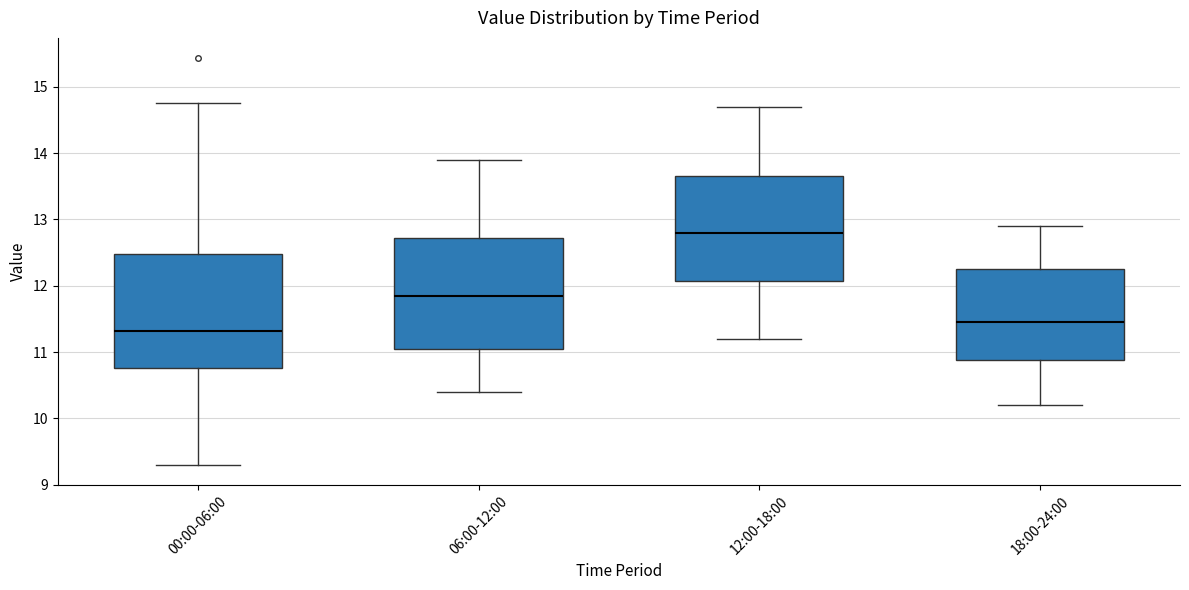

Reading left to right, transcribe this box plot: for each box, give where its median line is, the range the box spans, and where its two whiskers end, as read against the y-axis. The values are not printed on the chart, so give them approximately, as read against the axis.

00:00-06:00: median 11.3, box 10.8 to 12.5, whiskers 9.3 to 14.8
06:00-12:00: median 11.9, box 11.1 to 12.7, whiskers 10.4 to 13.9
12:00-18:00: median 12.8, box 12.1 to 13.7, whiskers 11.2 to 14.7
18:00-24:00: median 11.5, box 10.9 to 12.3, whiskers 10.2 to 12.9